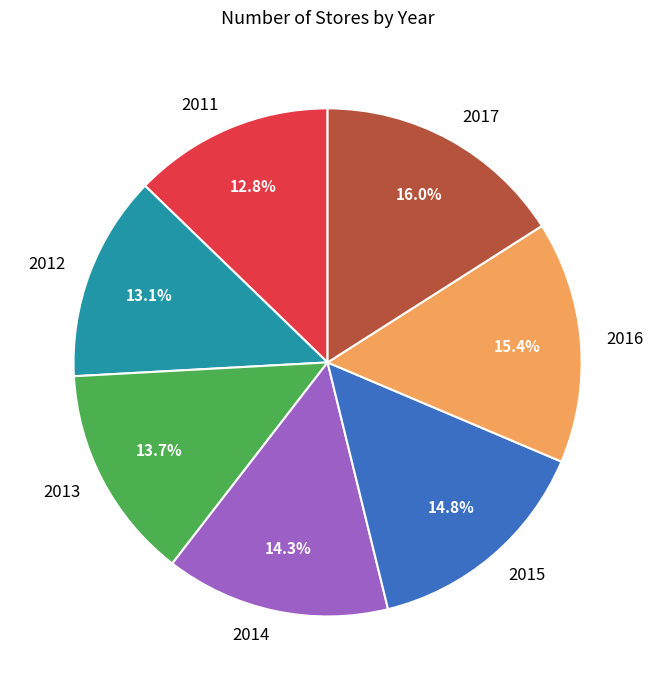

Does 2014 represent more than half of the total?

No